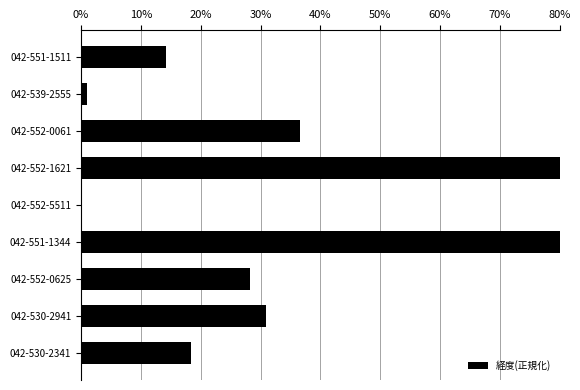

Are the bars horizontal?

Yes